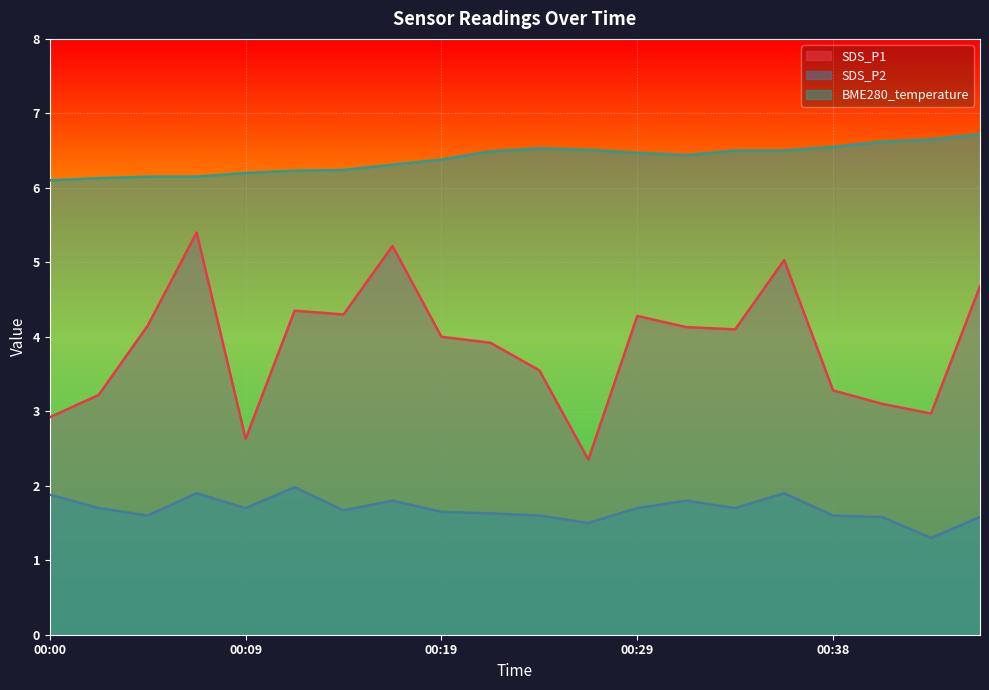

What are all the series names shown in the legend?

SDS_P1, SDS_P2, BME280_temperature